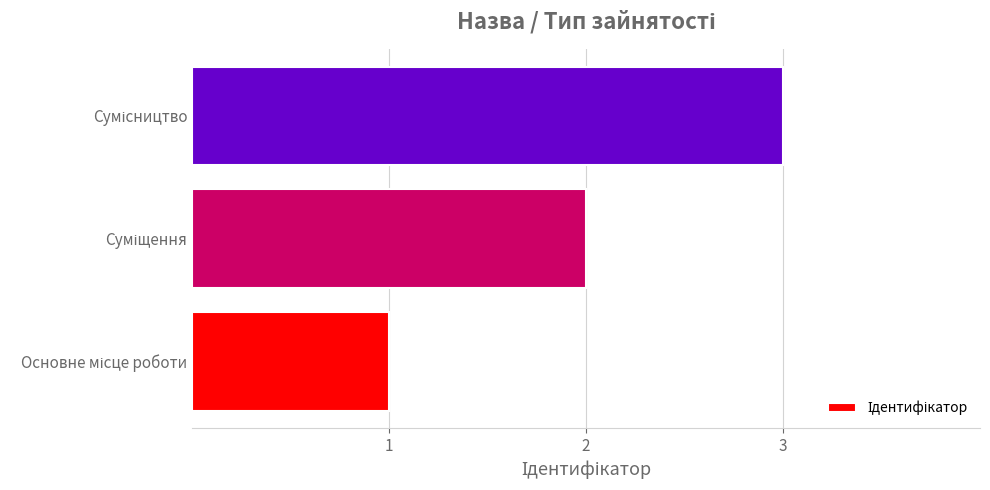

What is the maximum value shown in the chart?

3